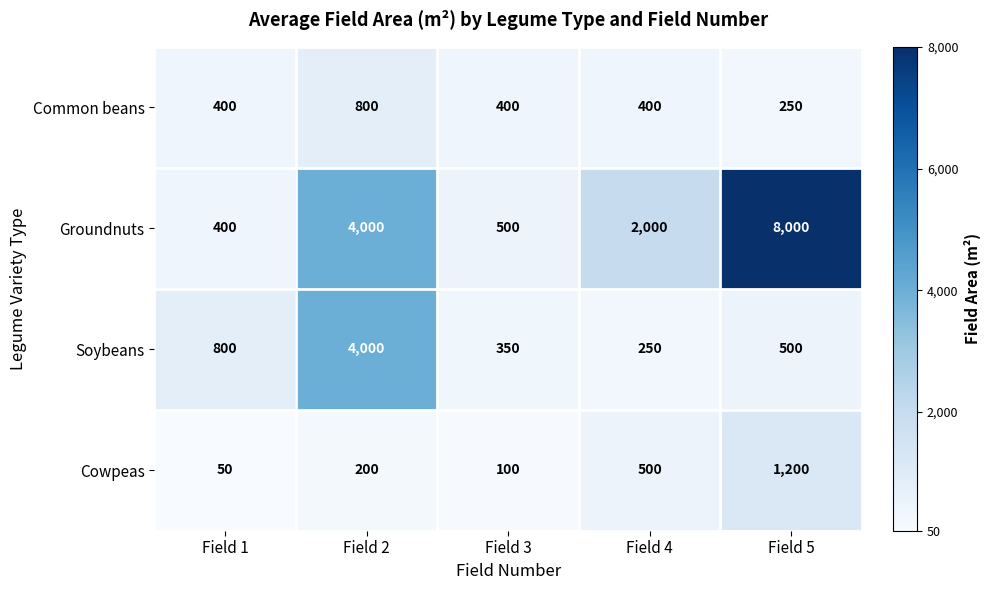

Reading right to left, transcribe all the data shown in this chart.

Common beans: Field 5=250	Field 4=400	Field 3=400	Field 2=800	Field 1=400
Groundnuts: Field 5=8000	Field 4=2000	Field 3=500	Field 2=4000	Field 1=400
Soybeans: Field 5=500	Field 4=250	Field 3=350	Field 2=4000	Field 1=800
Cowpeas: Field 5=1200	Field 4=500	Field 3=100	Field 2=200	Field 1=50